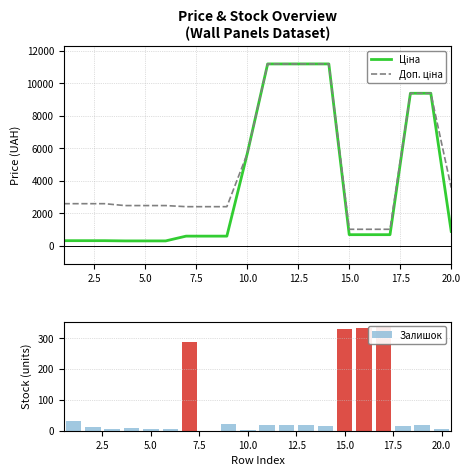

Rank the series by their average value, from highest to lowest.

Доп. ціна, Ціна, Залишок